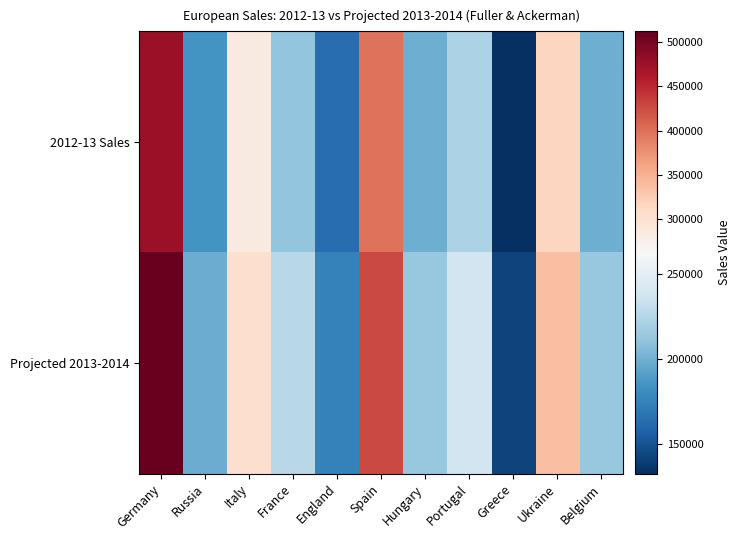

At how many categories does at least one series exceed 396266?

2